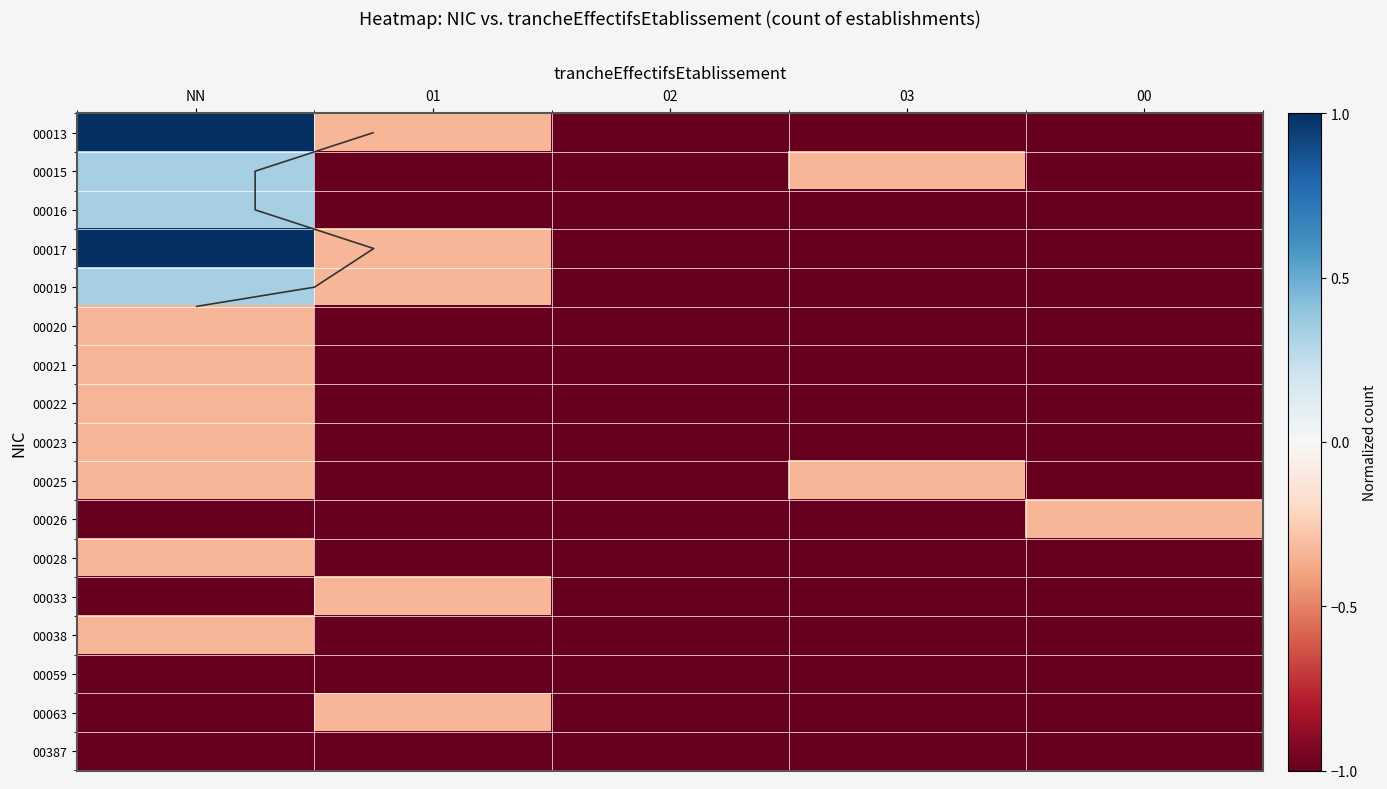

What is the difference between the highest and lowest values at NN?

2.0